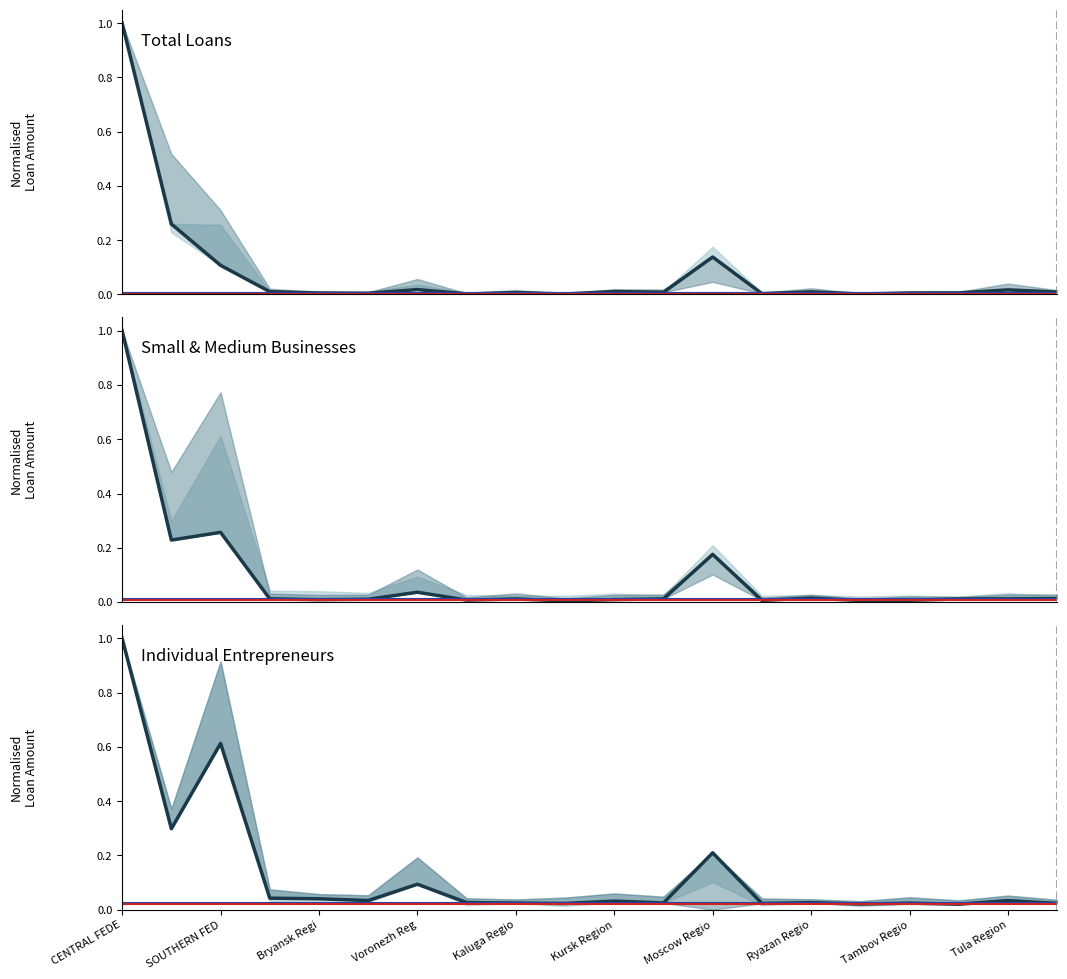

Reading right to left, what are all the values shown in this chart?

total: 0.0	0.0	0.0	0.0	0.0	0.0	0.0	0.1	0.0	0.0	0.0	0.0	0.0	0.0	0.0	0.0	0.0	0.1	0.3	1.0
small and medium-sized businesses: 0.0	0.0	0.0	0.0	0.0	0.0	0.0	0.2	0.0	0.0	0.0	0.0	0.0	0.0	0.0	0.0	0.0	0.3	0.2	1.0
individual entrepreneurs: 0.0	0.0	0.0	0.0	0.0	0.0	0.0	0.2	0.0	0.0	0.0	0.0	0.0	0.1	0.0	0.0	0.0	0.6	0.3	1.0